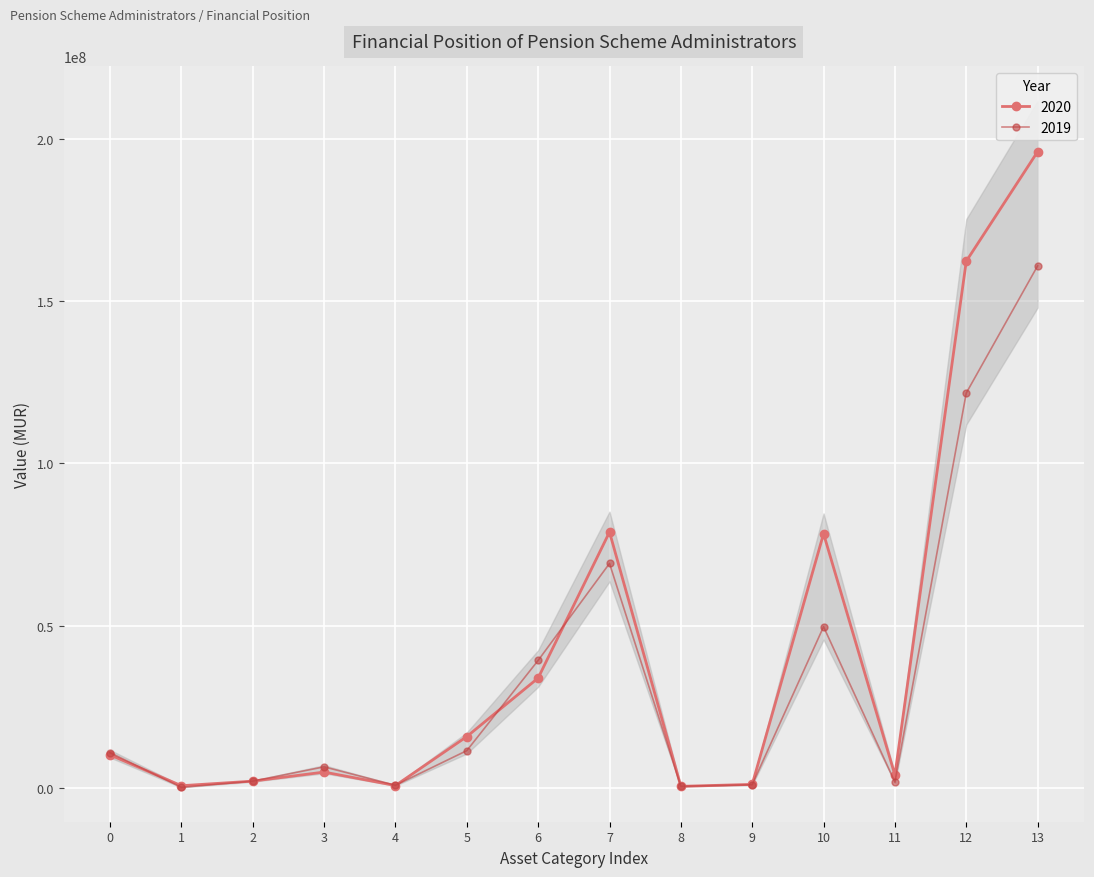

True or false: 2020 has more than 0 points higher than both neighbors.

True